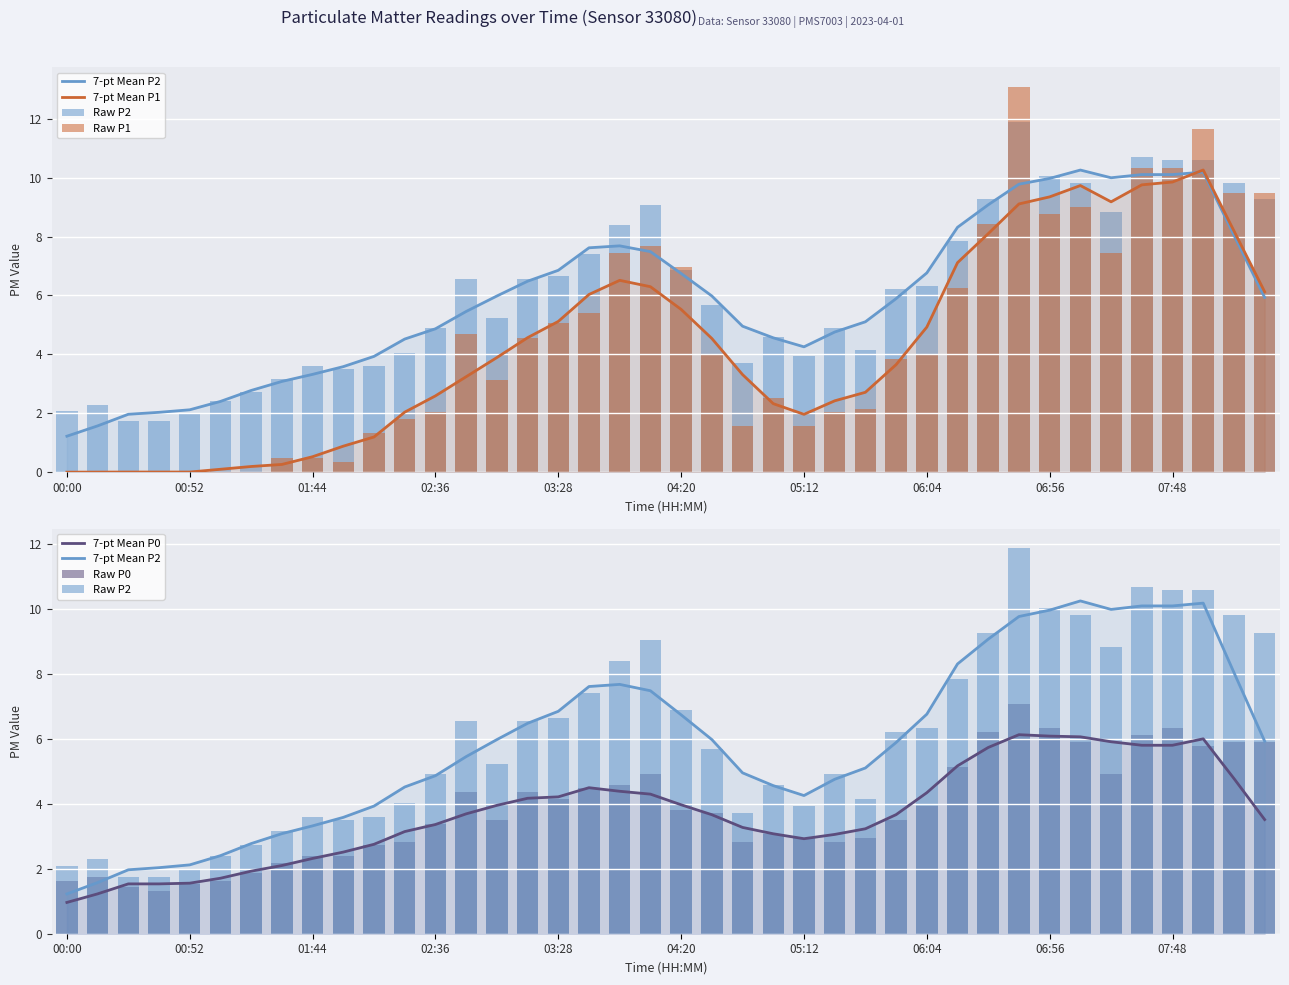

Which series has the largest range (max minus min)?

Raw P1